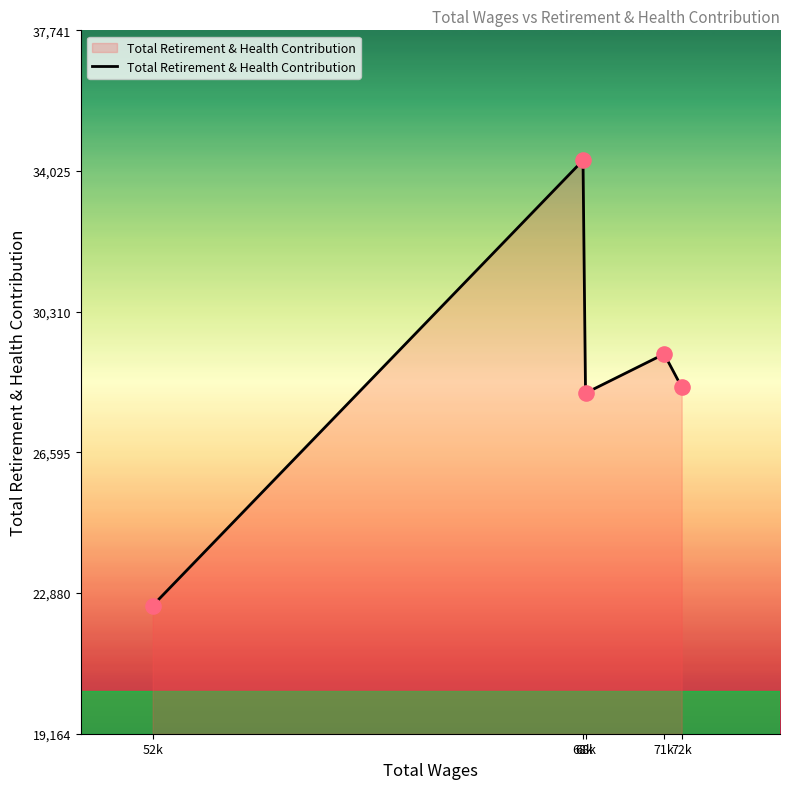

Which has a higher value, 72k or 68k?

68k